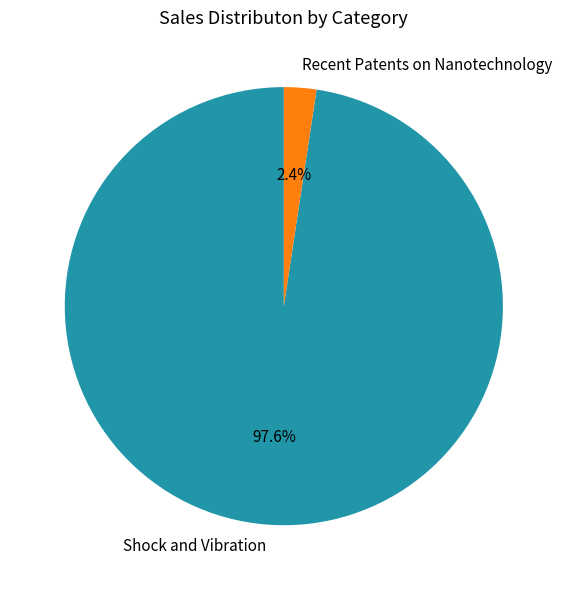

Is it true that Recent Patents on Nanotechnology is 14% of the pie?

False